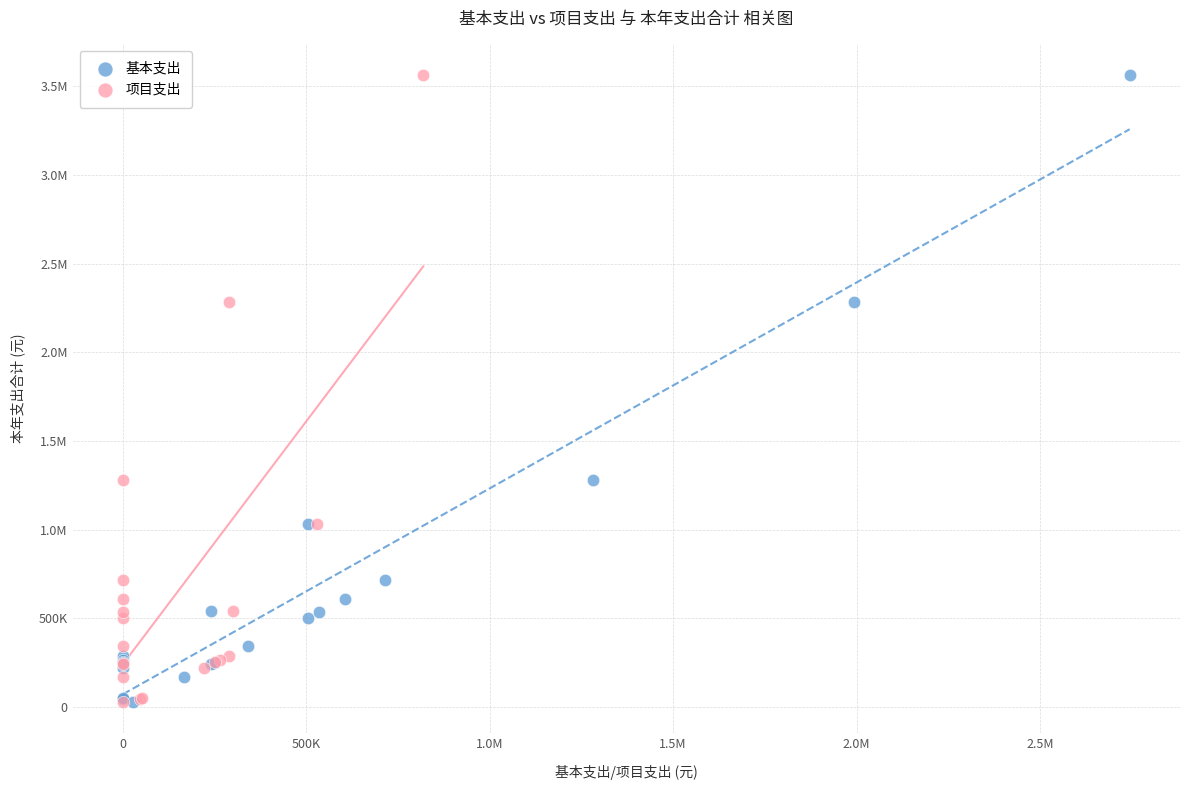

What are all the series names shown in the legend?

基本支出, 项目支出